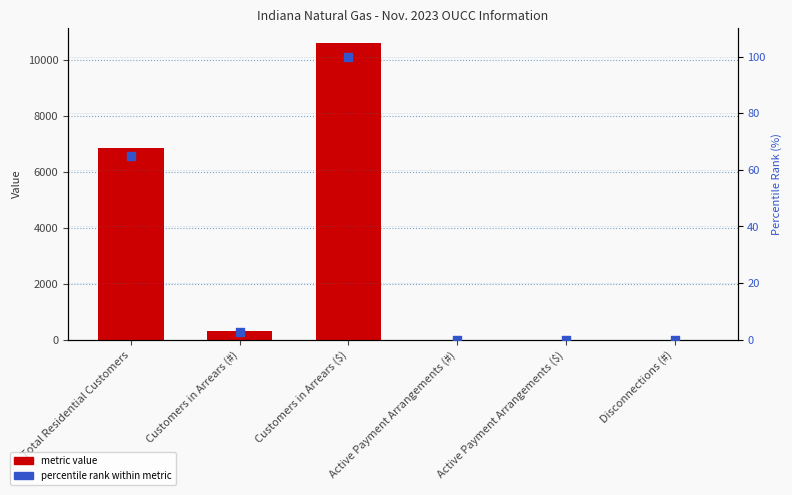

At which category is the sum across all series the highest?

Customers in Arrears ($)